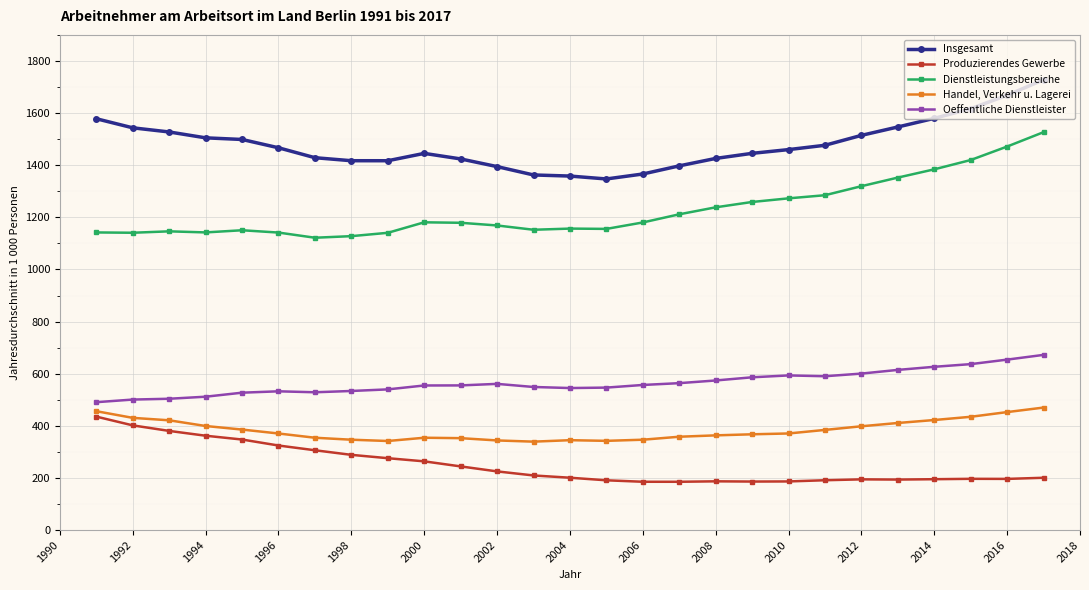

What is the average value of the Insgesamt series?

1479.3